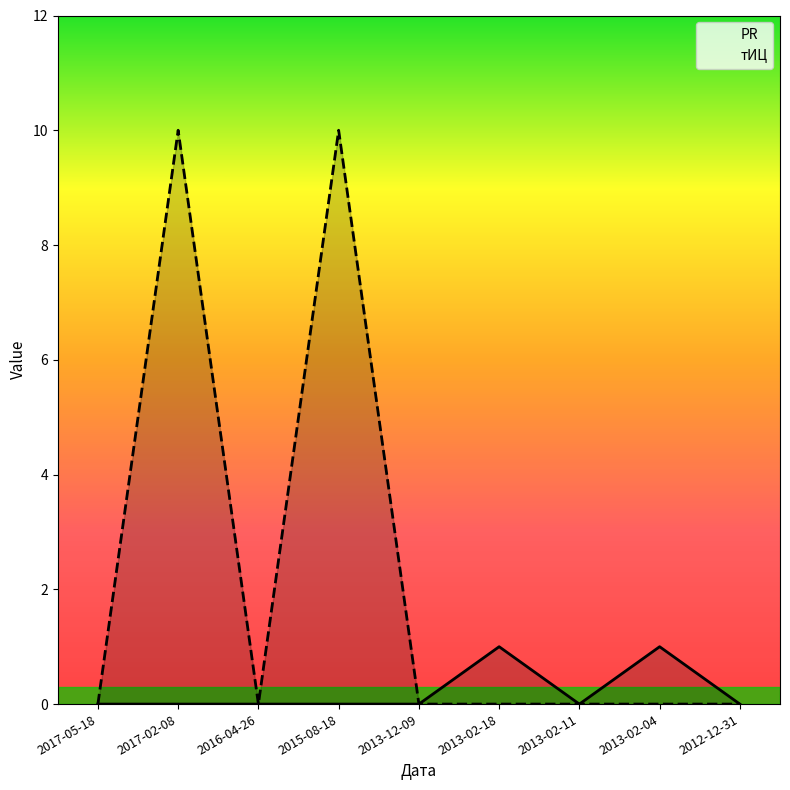

How many interior local peaks does the PR series have?

2